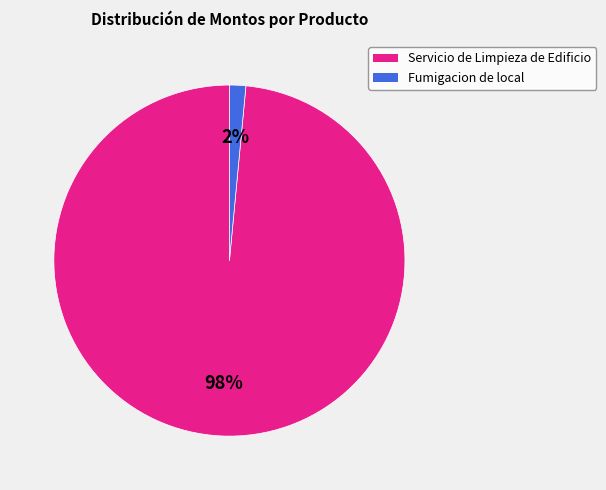

Which slice is the largest?

Servicio de Limpieza de Edificio